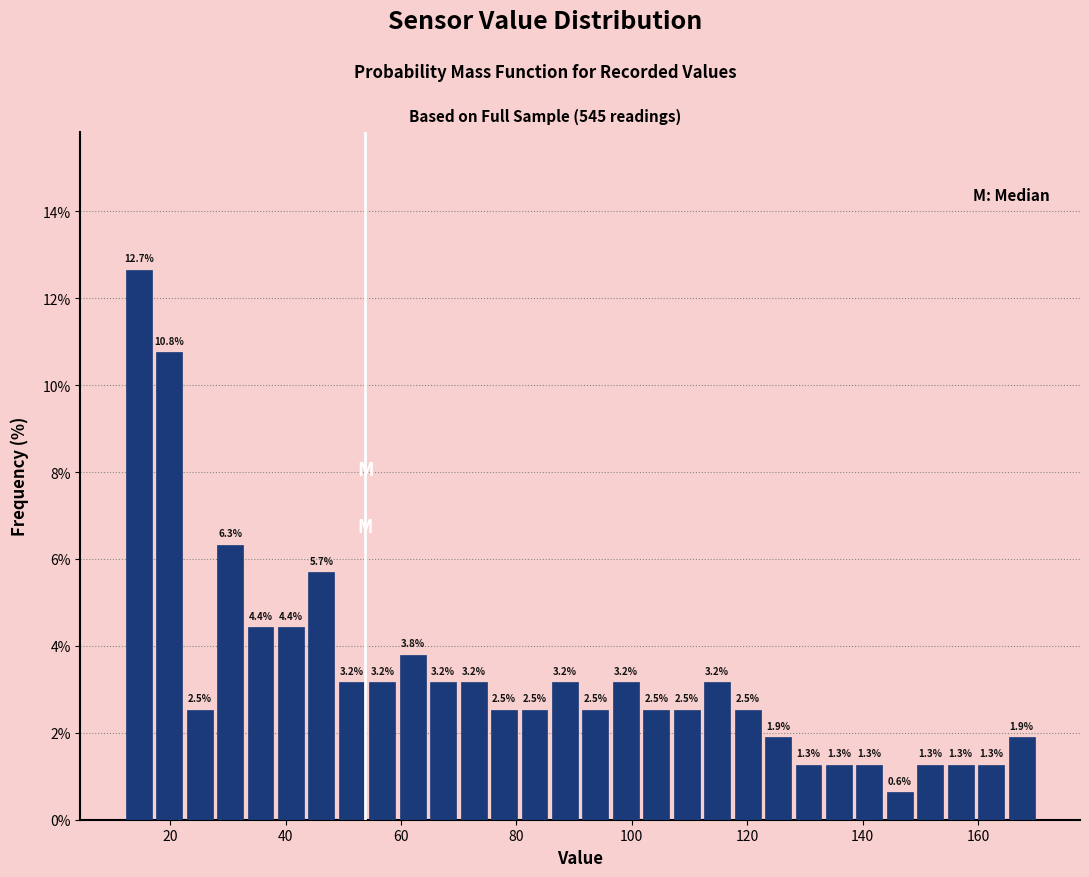

Around what value on the x-axis is the tallest bar? Give the approximate position of its centre, as read against the axis.

14